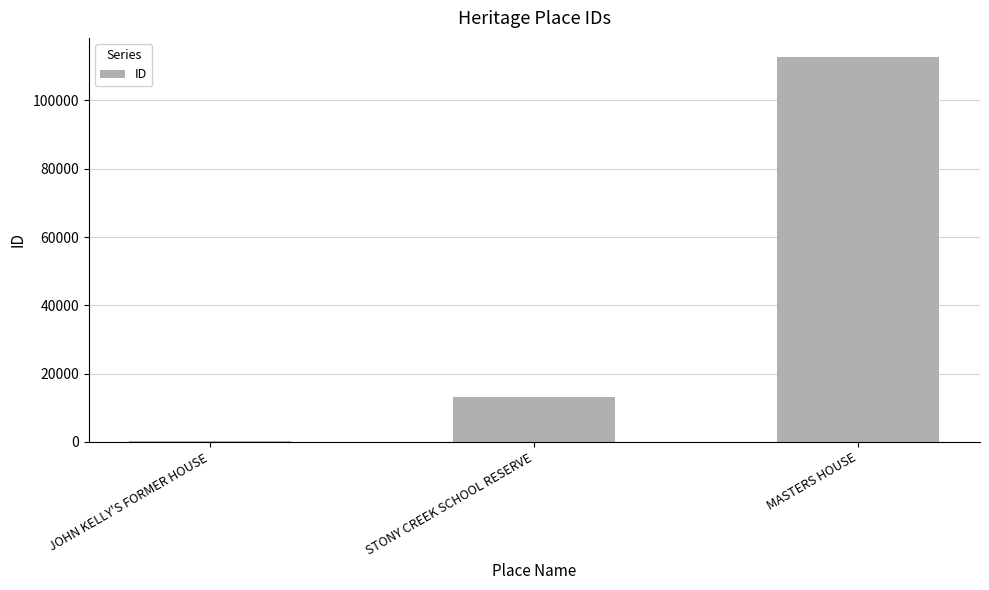

True or false: the data shows 112676 at MASTERS HOUSE.

True